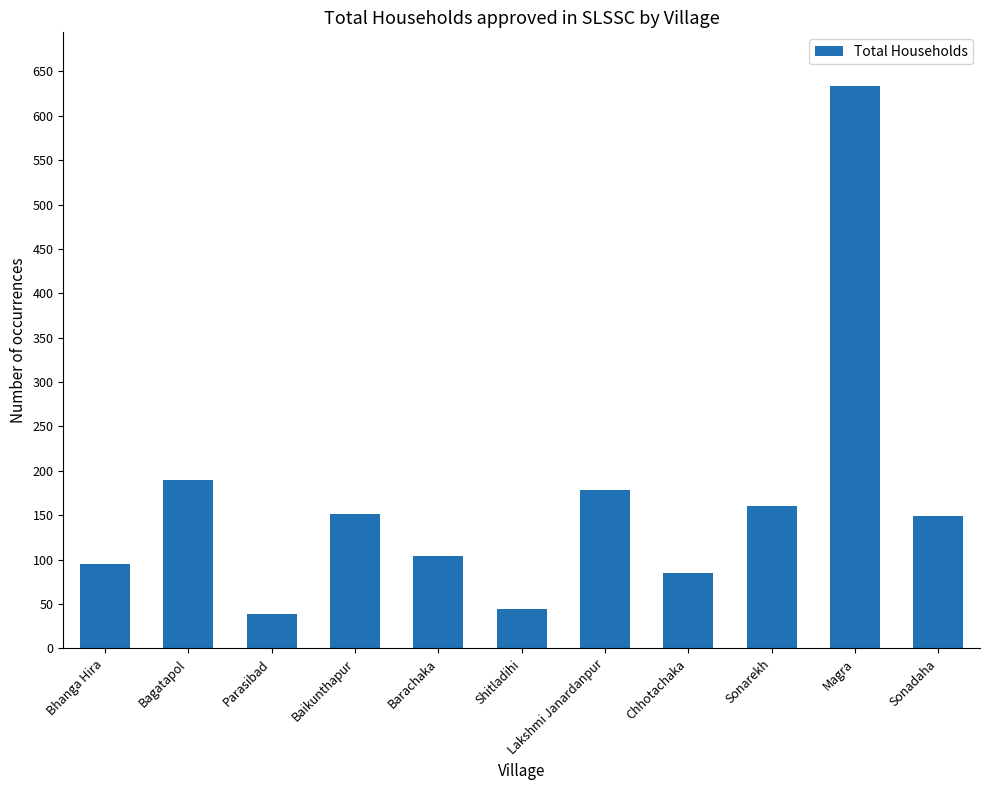

What is the ratio of the value at Lakshmi Janardanpur to the value at Chhotachaka?

2.1